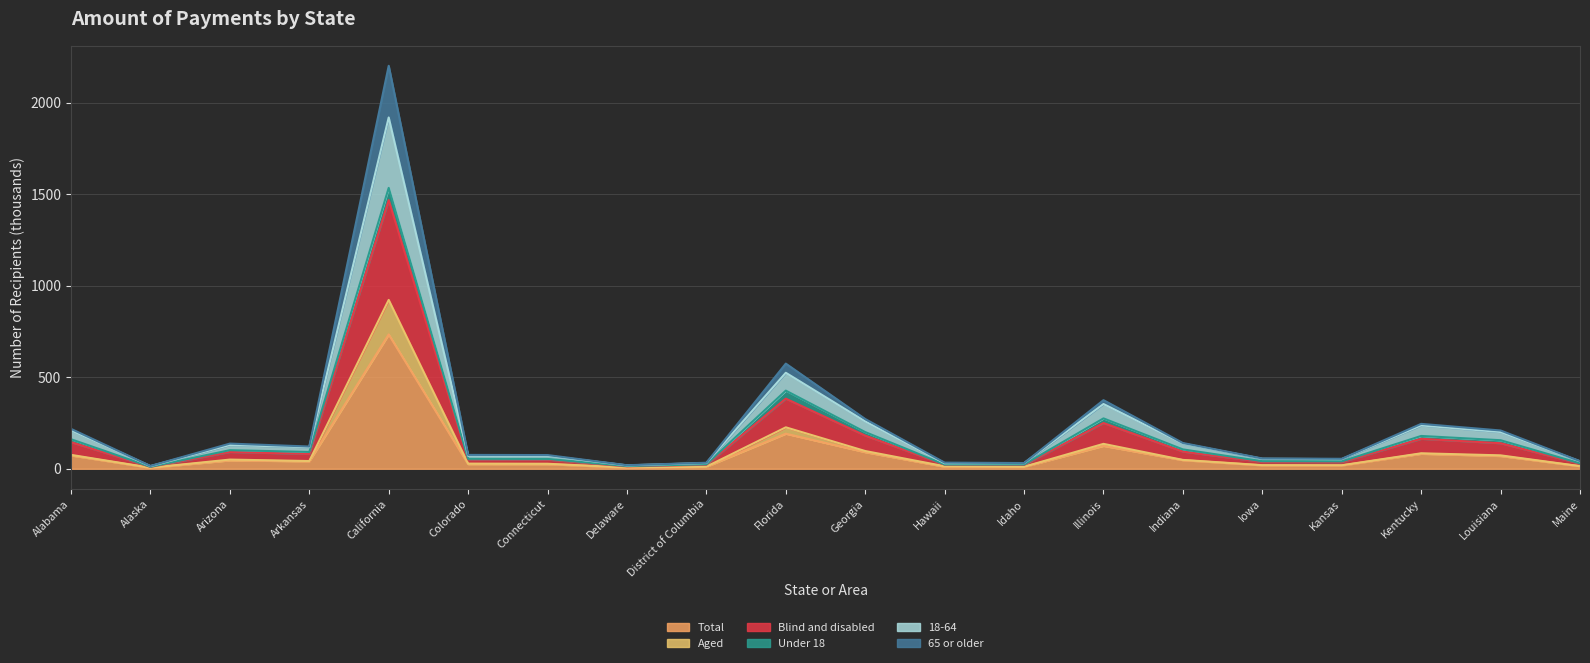

What is the label of the 8th point from the left?

Delaware